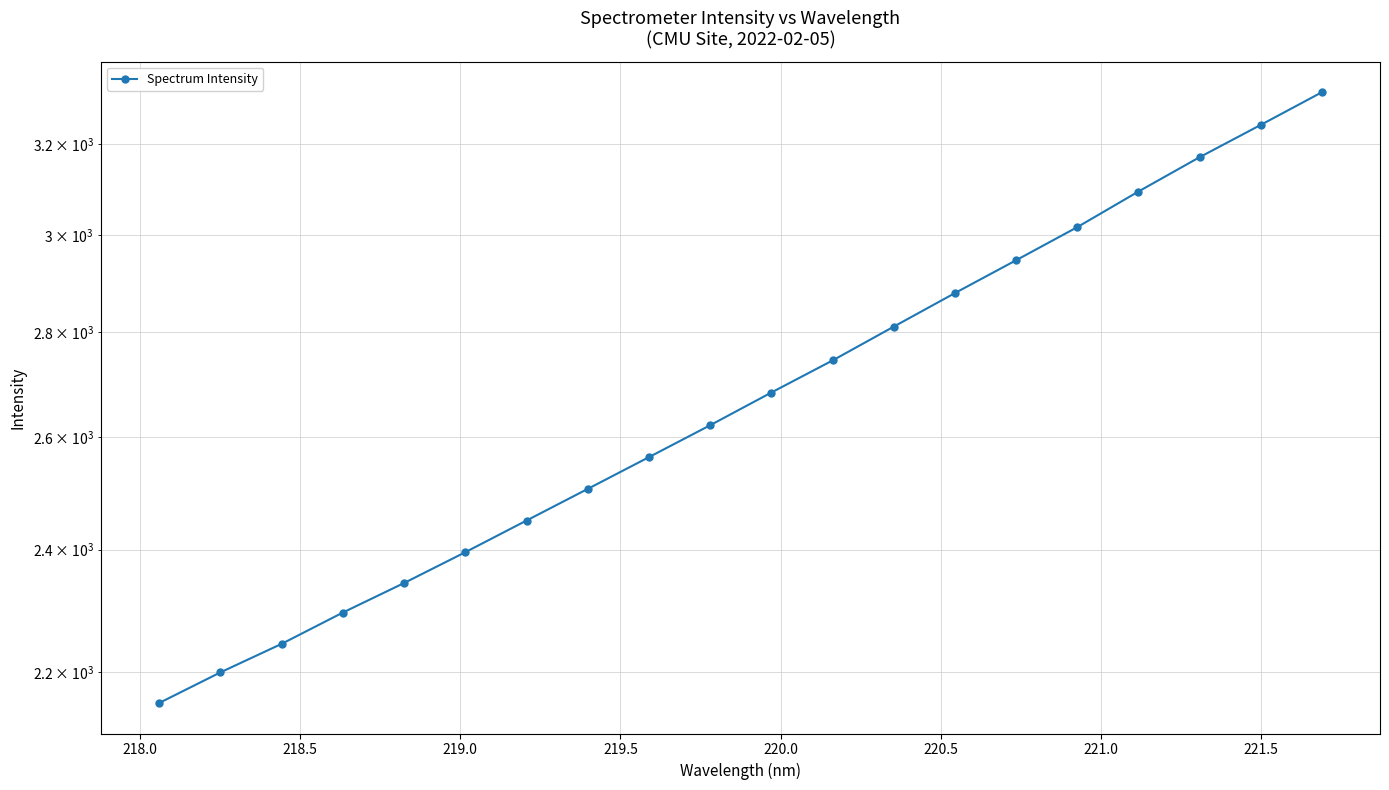

What is the value of the 1st point from the left?

2152.3